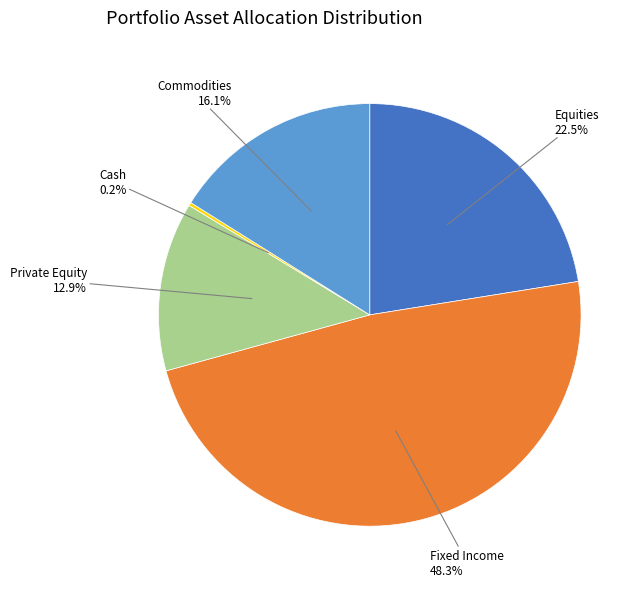

Is there a majority slice in this chart?

No